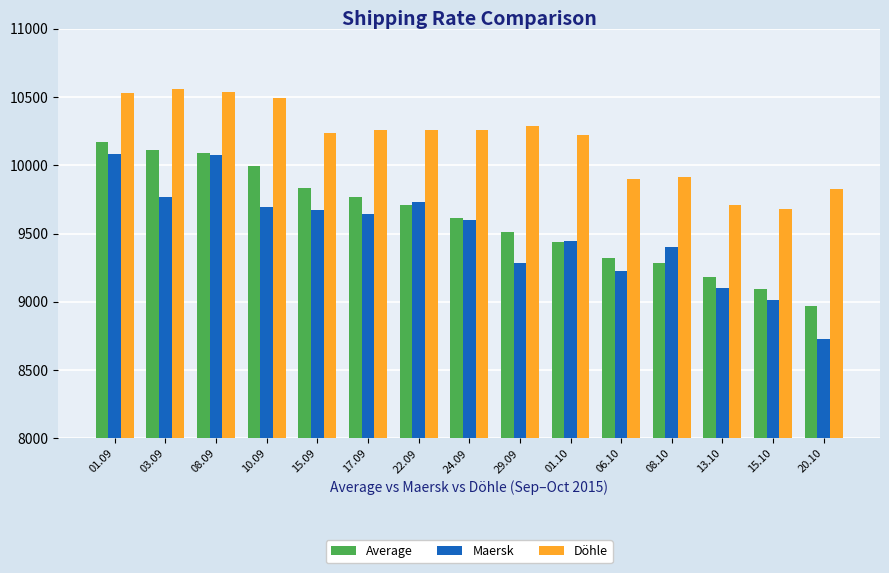

What are all the series names shown in the legend?

Average, Maersk, Döhle